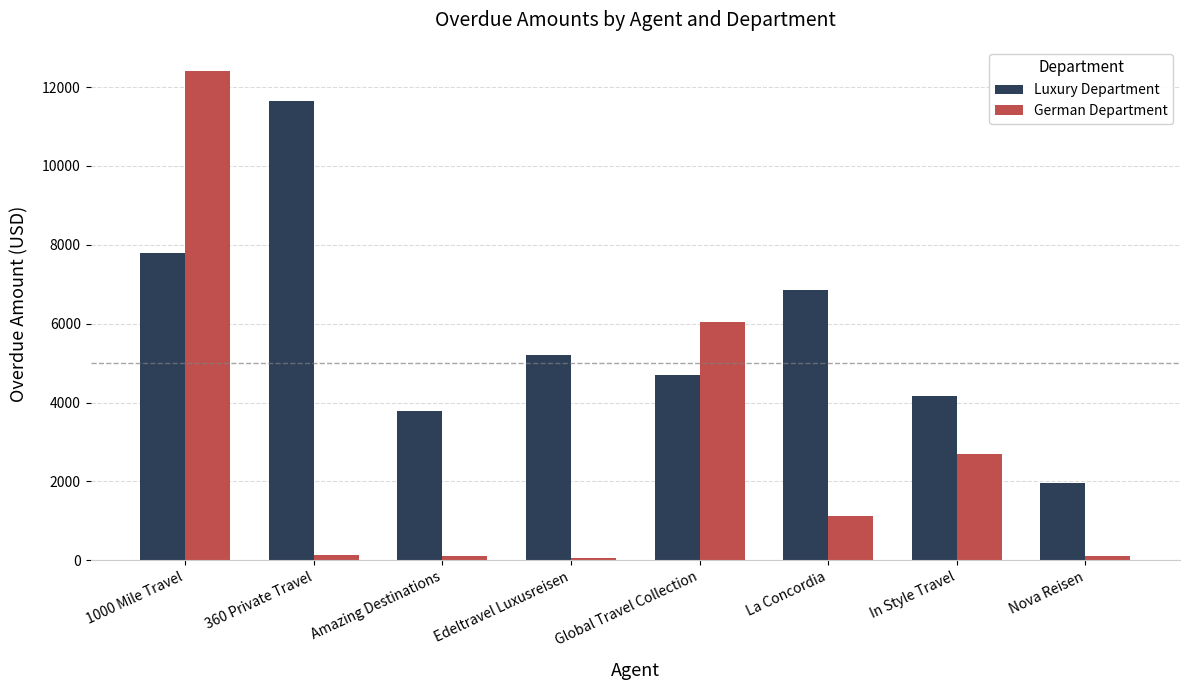

Count the number of categories in the chart.

8